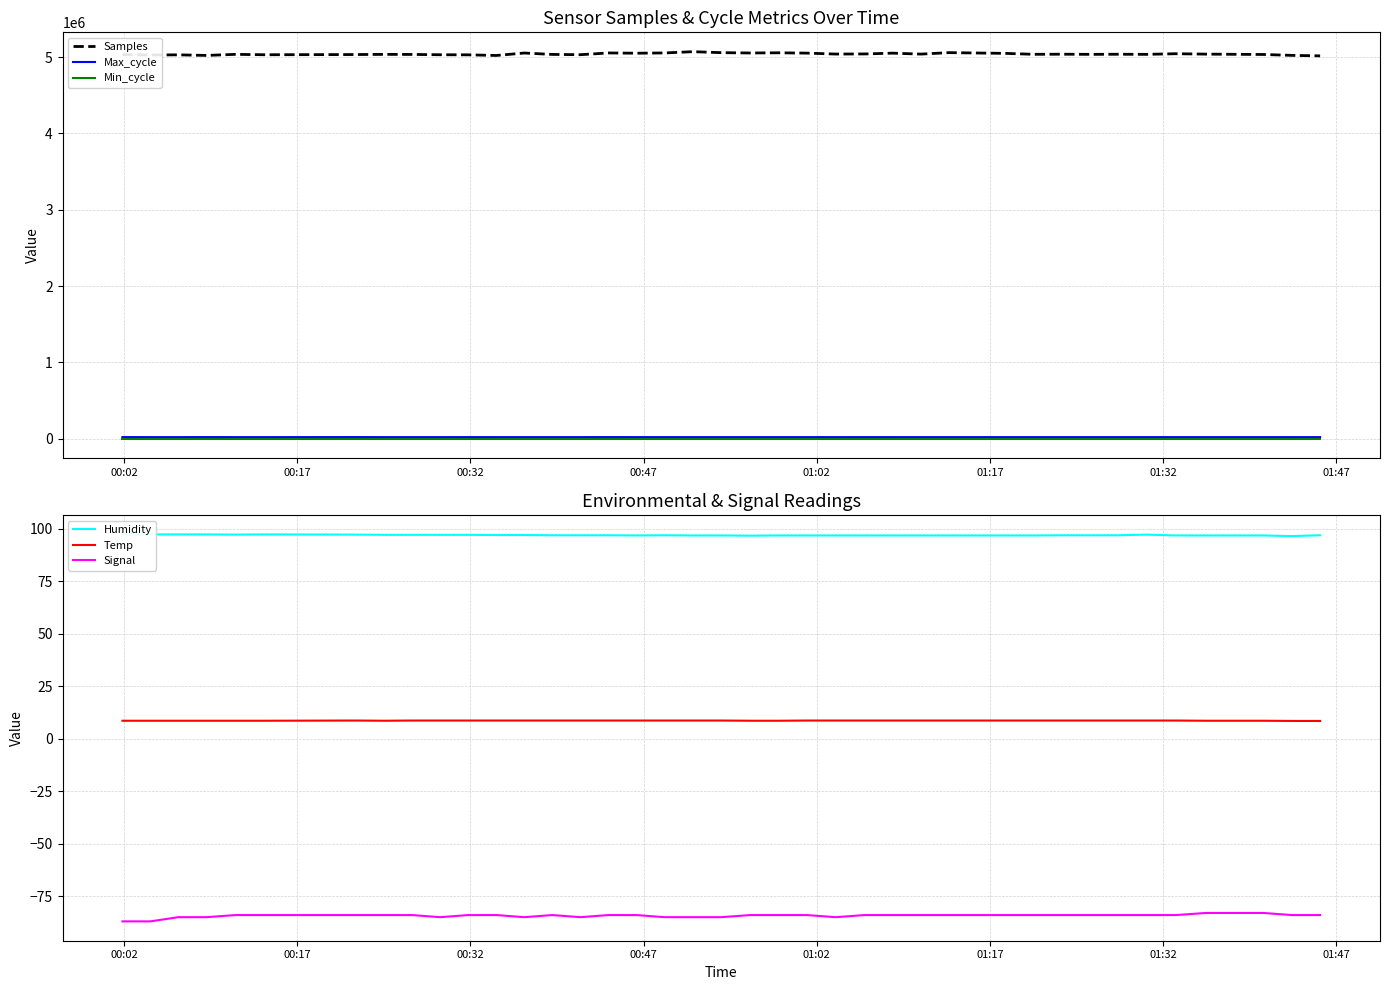

True or false: Signal and Max_cycle intersect in this chart.

False